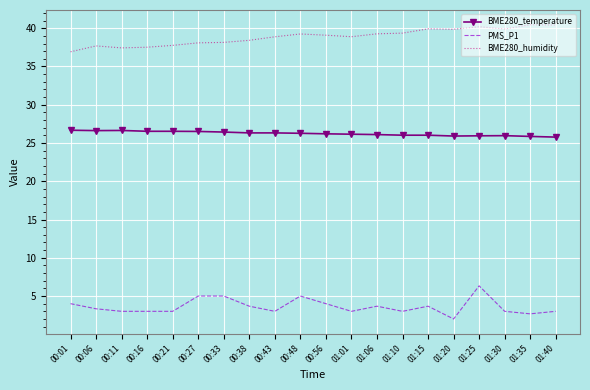

What is the difference between the highest and lowest values at 01:40?

37.4